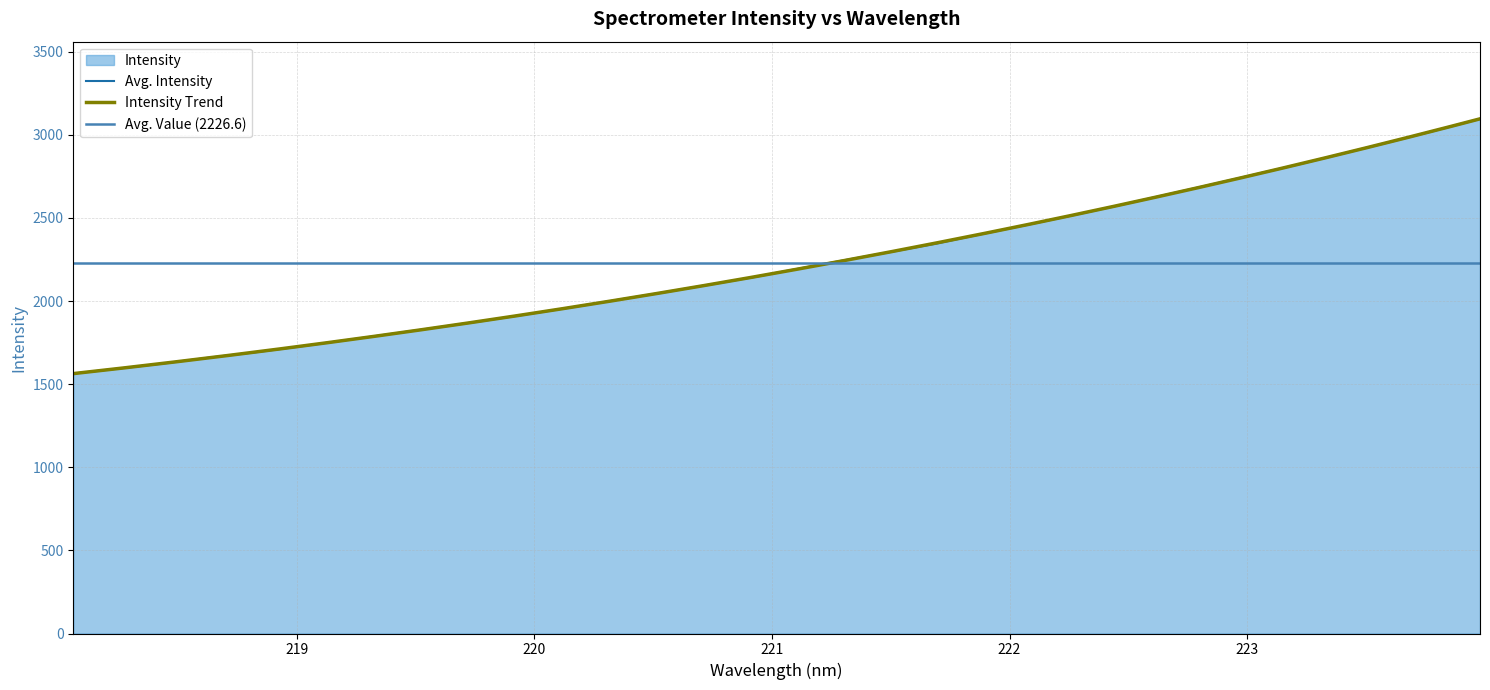

What position from the right is 218.8244?

28